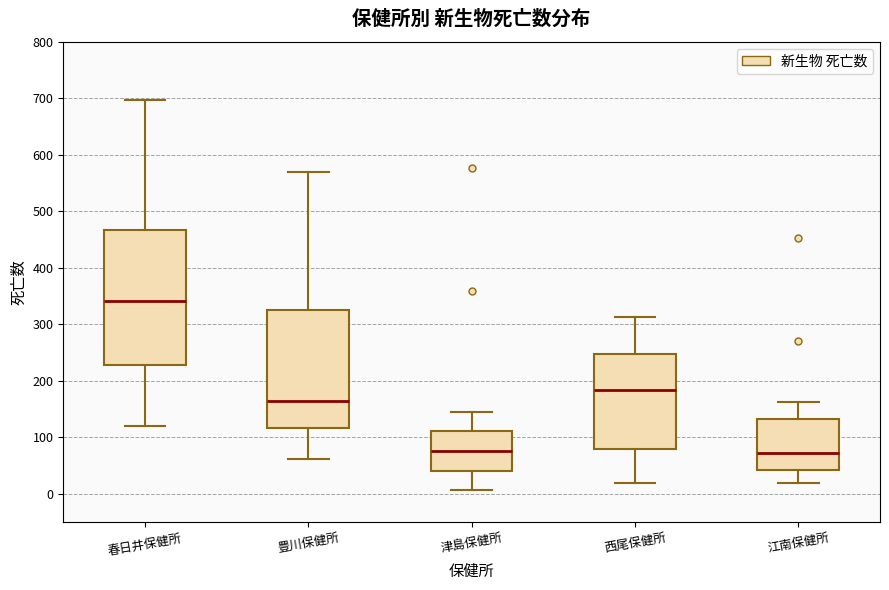

Reading left to right, transcribe this box plot: for each box, give where its median line is, the range the box spans, and where its two whiskers end, as read against the y-axis. The values are not printed on the chart, so give them approximately, as read against the axis.

春日井保健所: median 340, box 230 to 470, whiskers 120 to 700
豊川保健所: median 160, box 120 to 320, whiskers 60 to 570
津島保健所: median 80, box 40 to 110, whiskers 10 to 140
西尾保健所: median 180, box 80 to 250, whiskers 20 to 310
江南保健所: median 70, box 40 to 130, whiskers 20 to 160